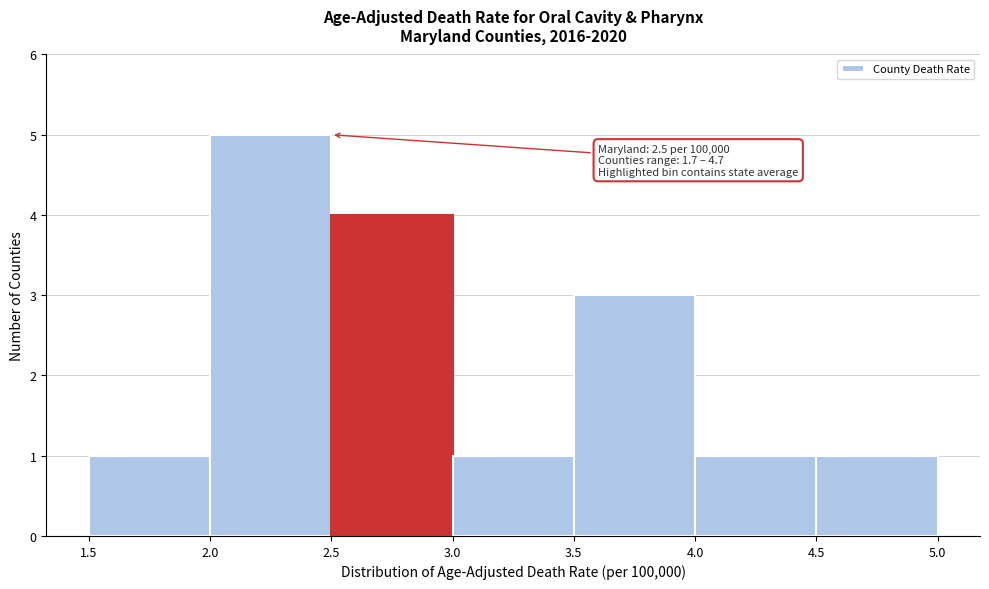

Which range on the x-axis has the tallest bar?

2.0 to 2.5